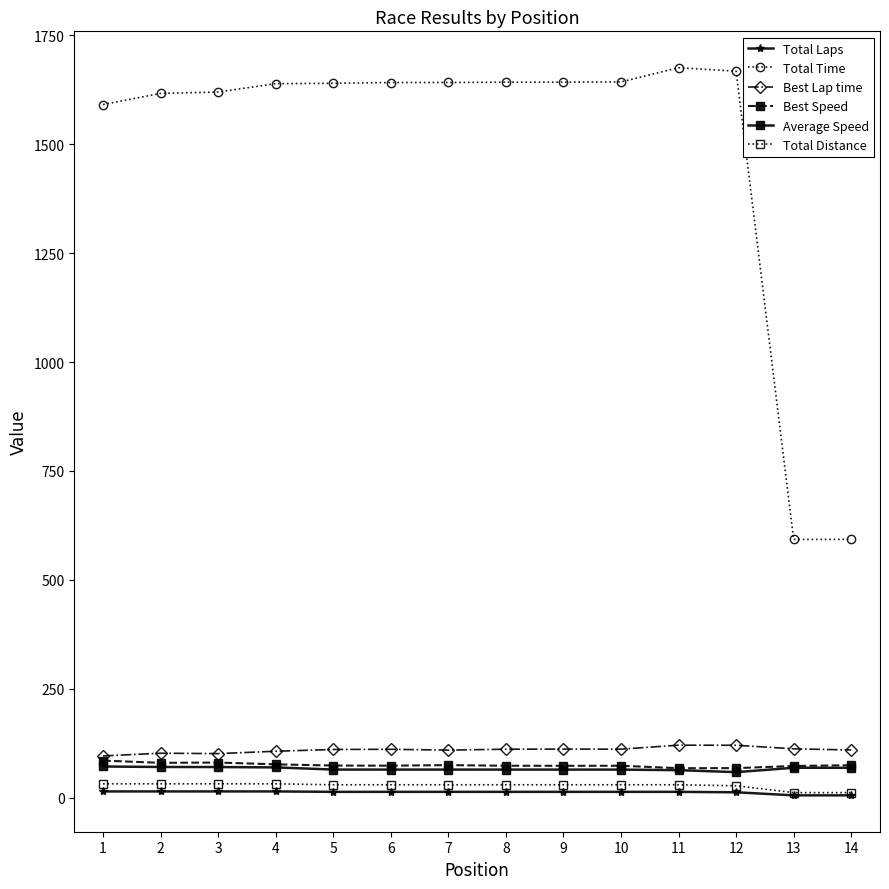

What is the average value of the Total Time series?

1489.3